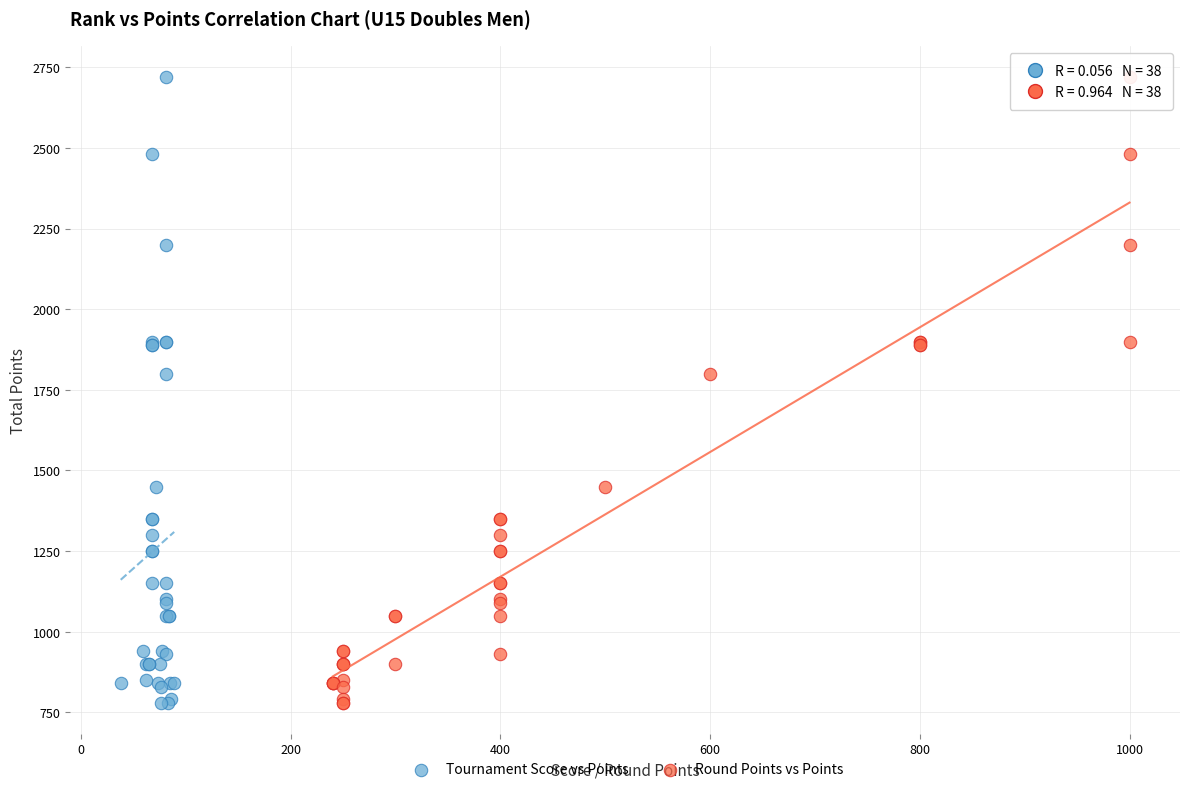

What are all the series names shown in the legend?

Tournament Score vs Points, Round Points vs Points